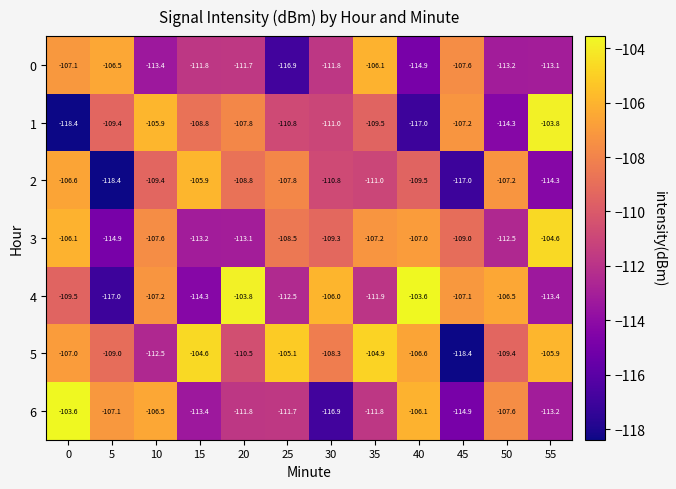

Is the value of row_5 at 20 greater than the value of row_1 at 0?

Yes